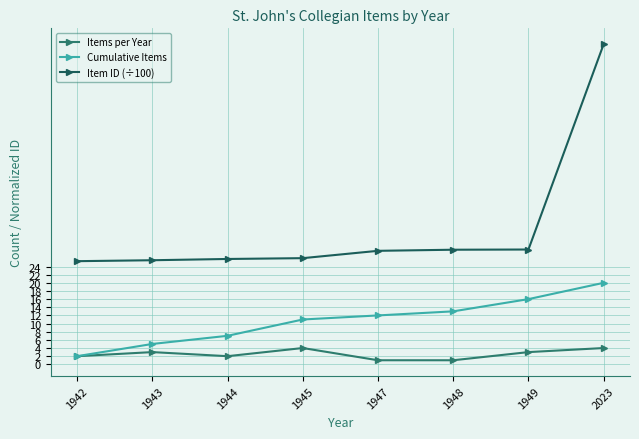

True or false: Cumulative Items and Item ID (÷100) intersect in this chart.

False